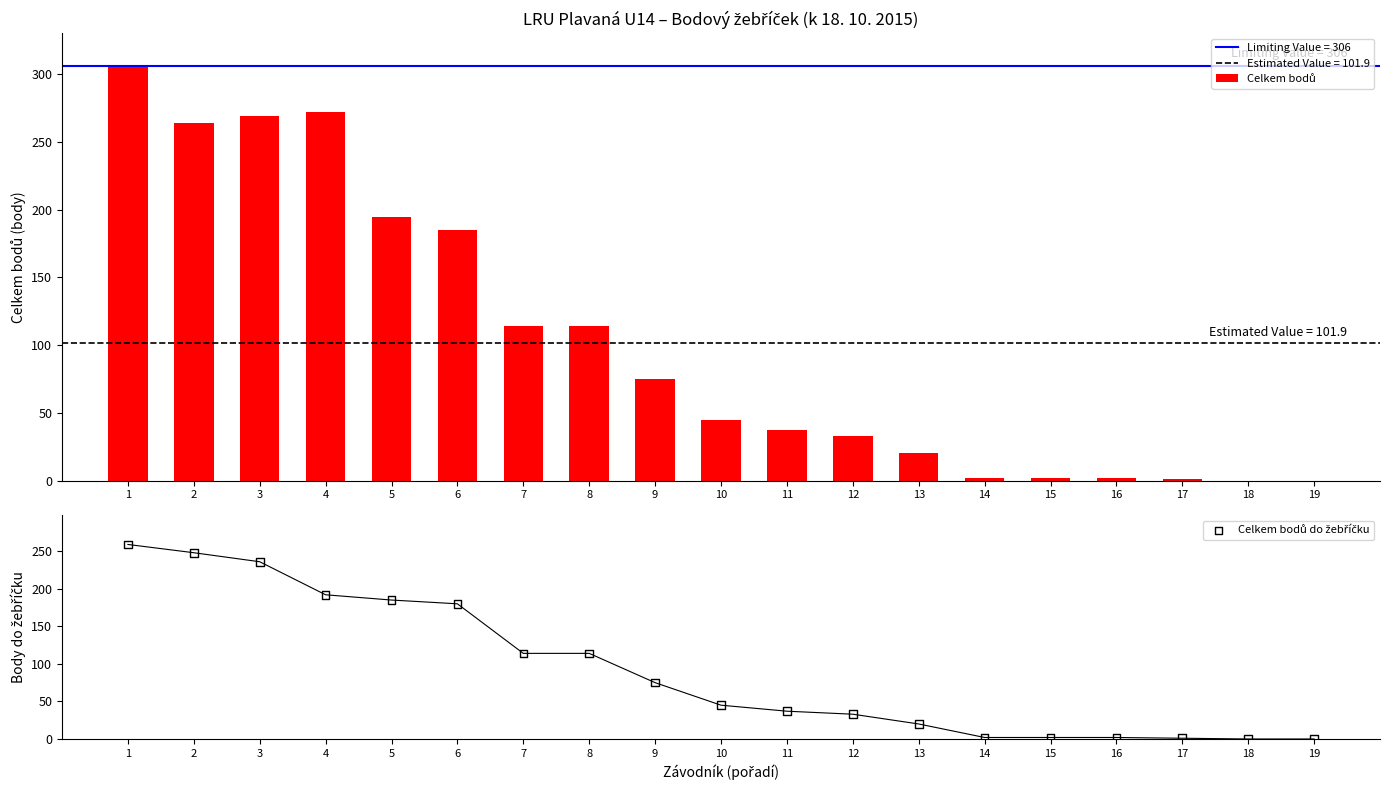

Is the value of Celkem bodů do žebříčku at 15 greater than the value of Celkem bodů at 12?

No